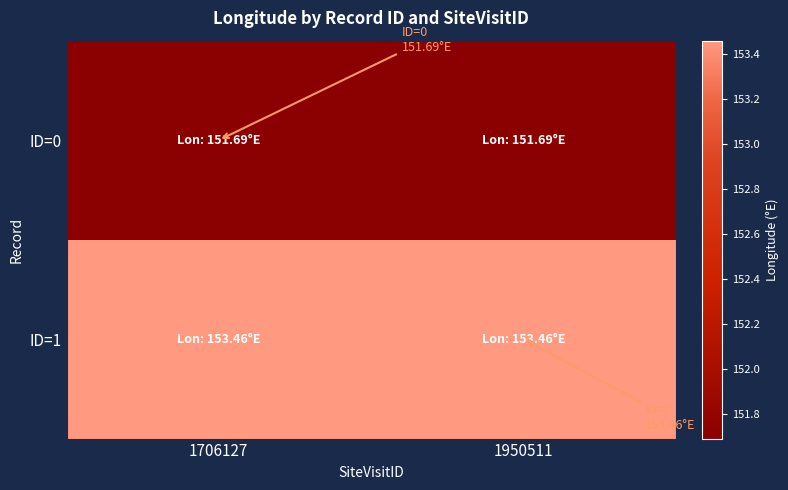

Reading left to right, transcribe all the data shown in this chart.

ID=0: 1706127=151.7	1950511=151.7
ID=1: 1706127=153.5	1950511=153.5